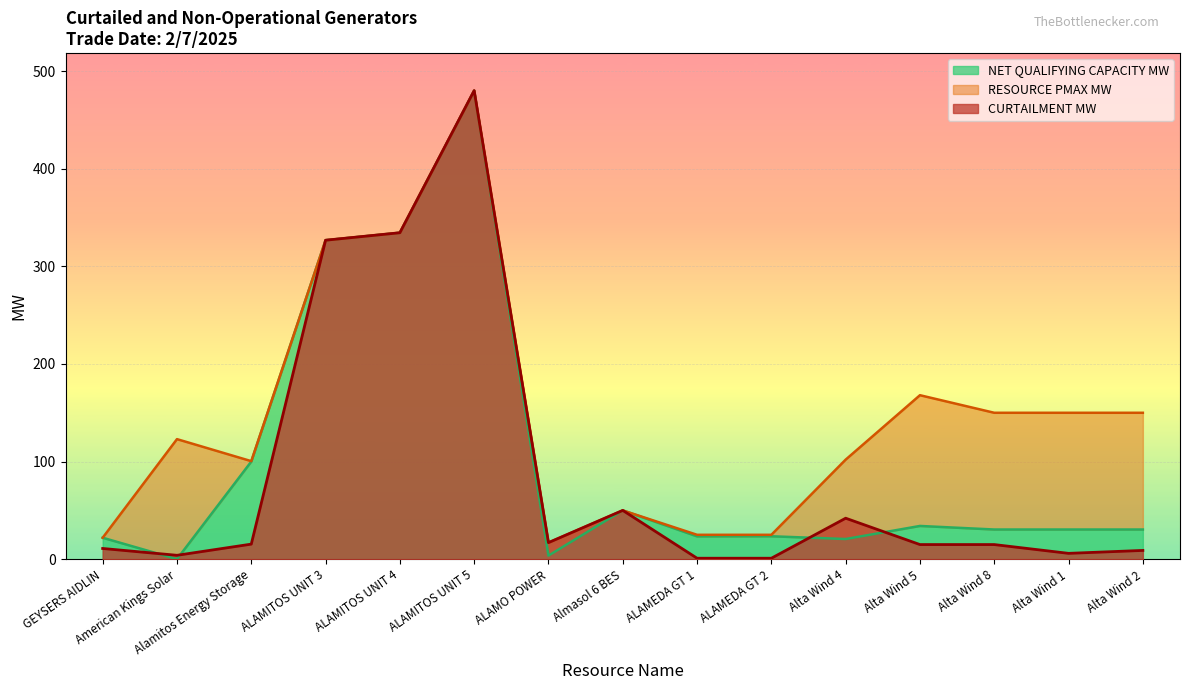

What are all the series names shown in the legend?

CURTAILMENT MW, RESOURCE PMAX MW, NET QUALIFYING CAPACITY MW